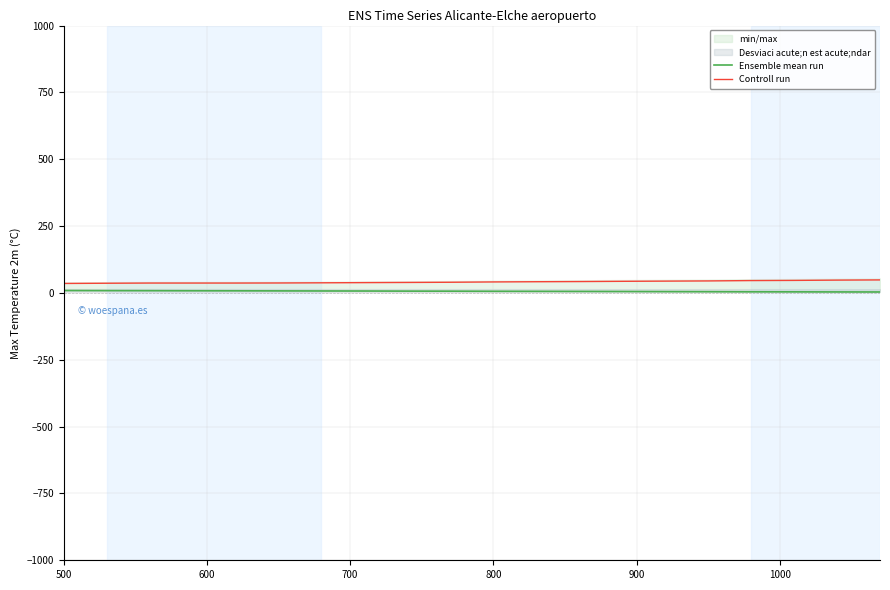

How many values in the Ensemble mean run series are below 6?

9